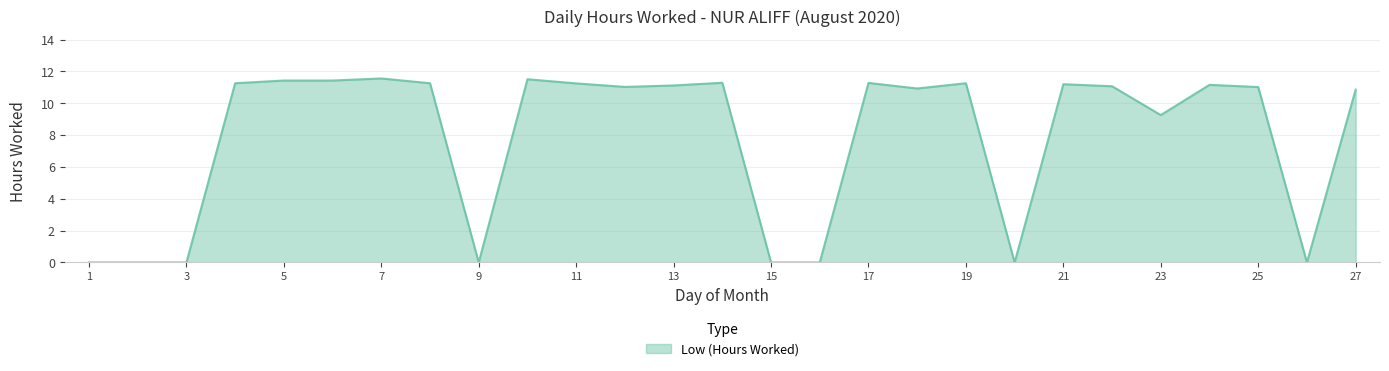

What is the greatest value displayed?

11.6